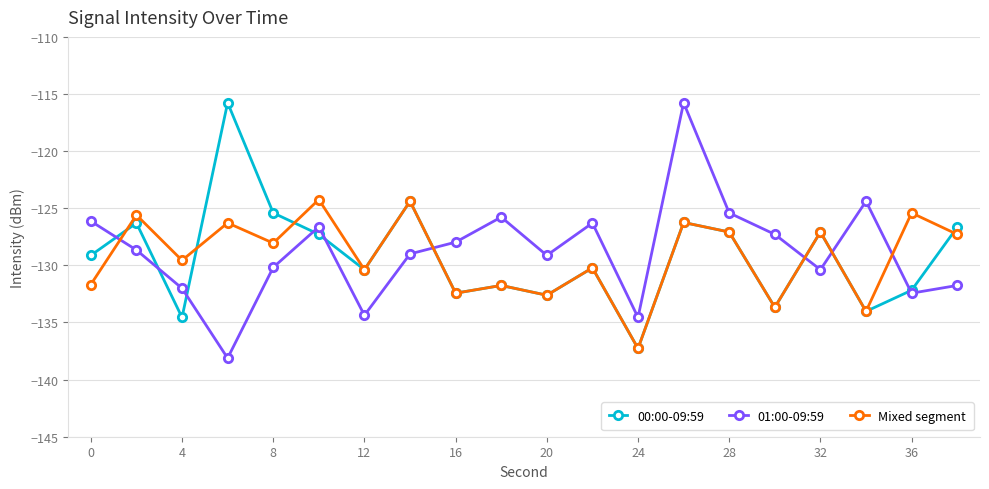

True or false: 01:00-09:59 has more than 2 points higher than both neighbors.

True